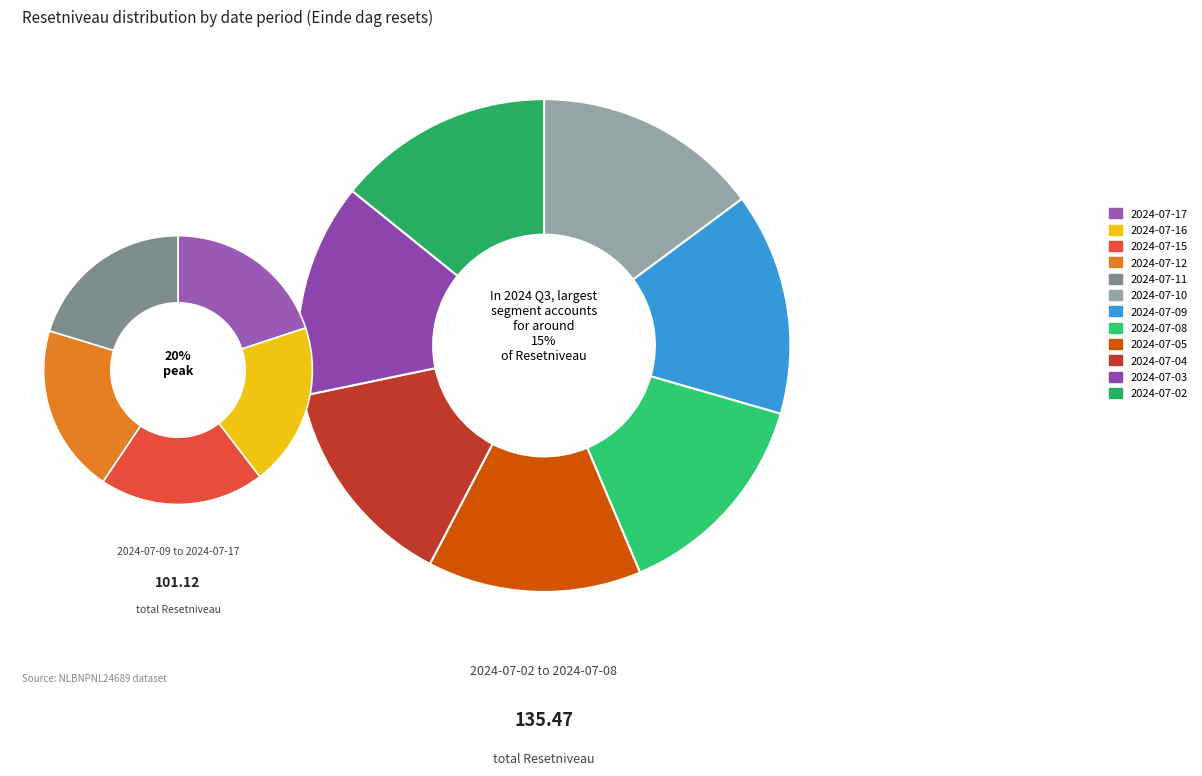

Is it true that 2024-07-08 is 1% of the pie?

False